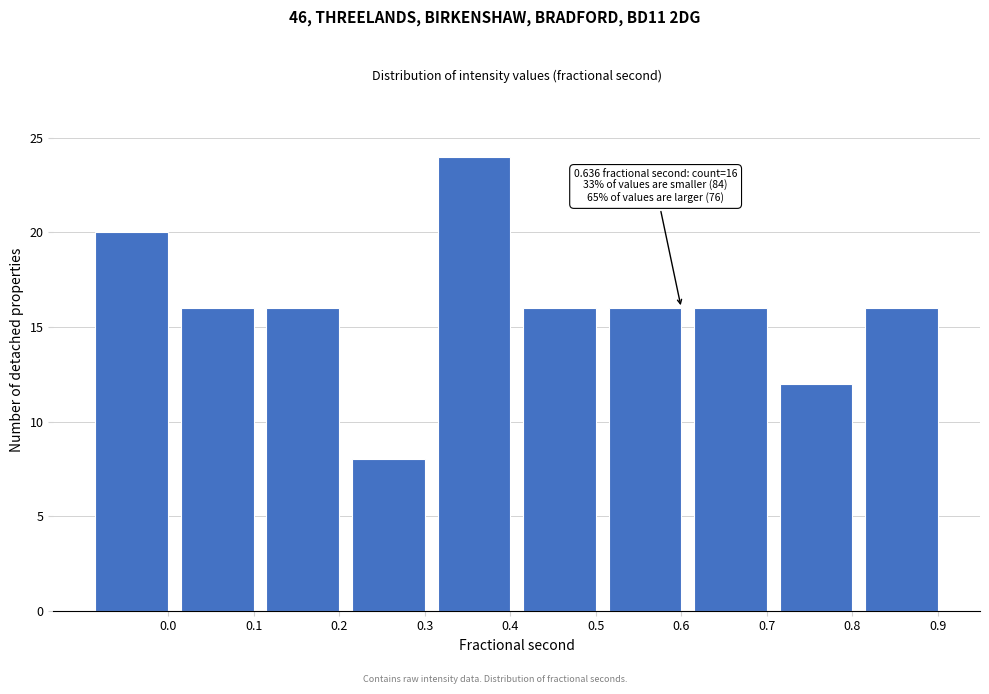

Reading left to right, list all the values displayed in this chart.

20	16	16	8	24	16	16	16	12	16